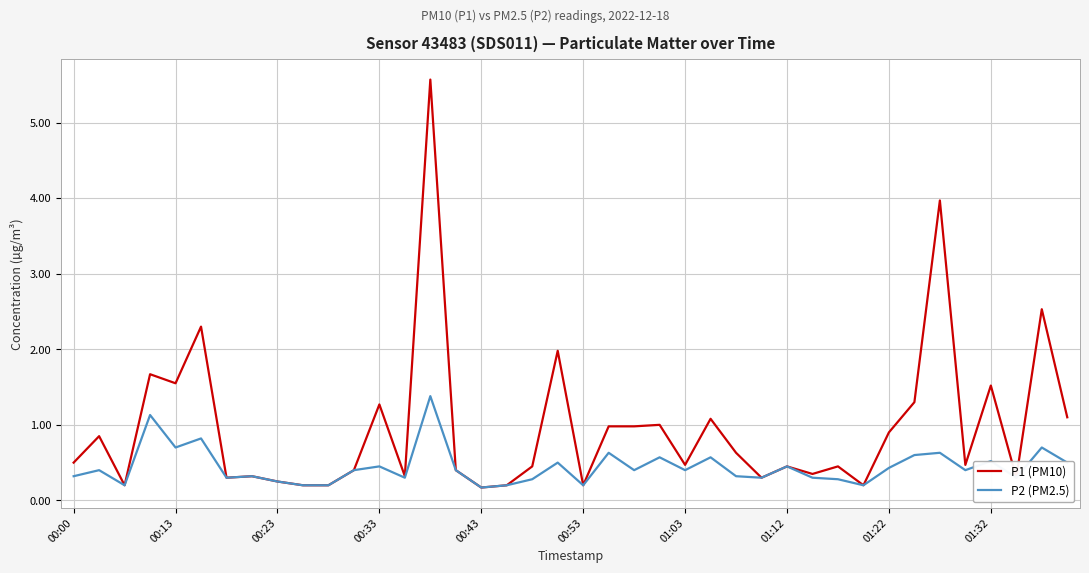

Rank the series by their average value, from highest to lowest.

P1 (PM10), P2 (PM2.5)